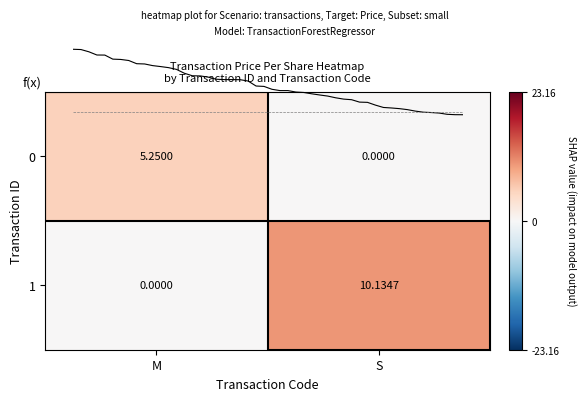

Where does the row_0 series first go above 5?

M